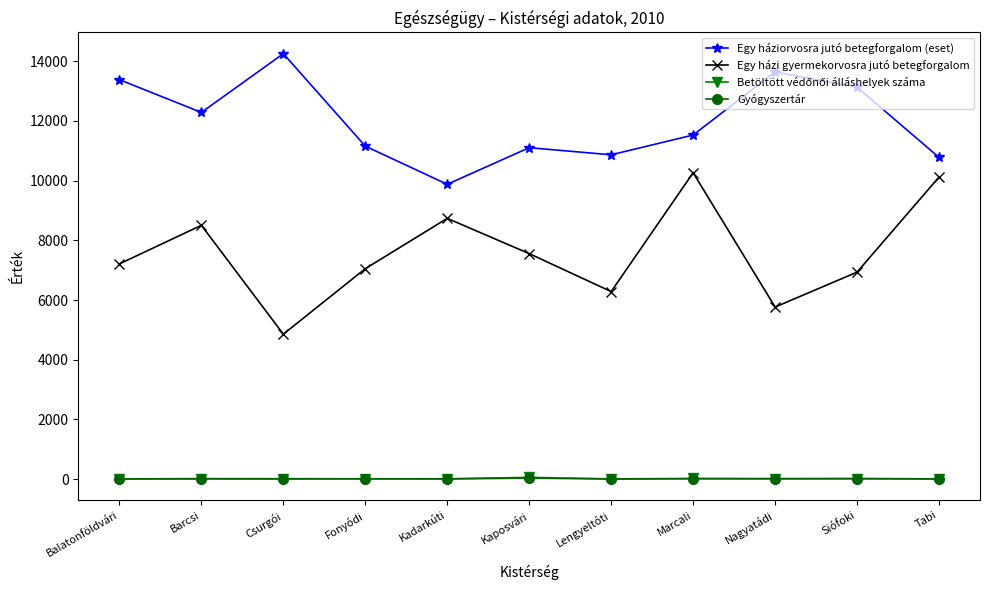

True or false: Gyógyszertár and Egy háziorvosra jutó betegforgalom (eset) cross at least once.

False